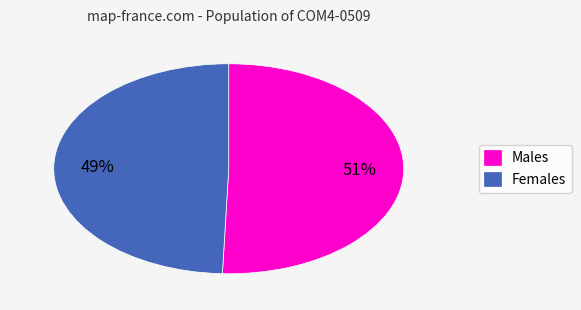

To the nearest percent, what is the average slice percentage?

50%